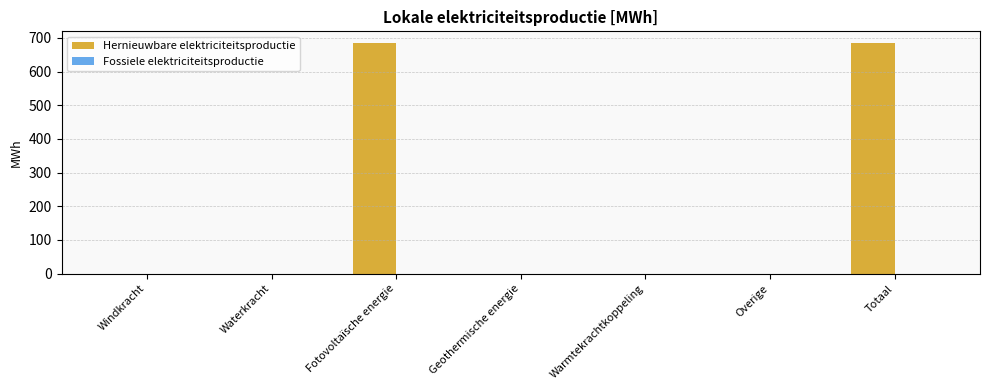

True or false: the data shows 476.1 at Overige.

False